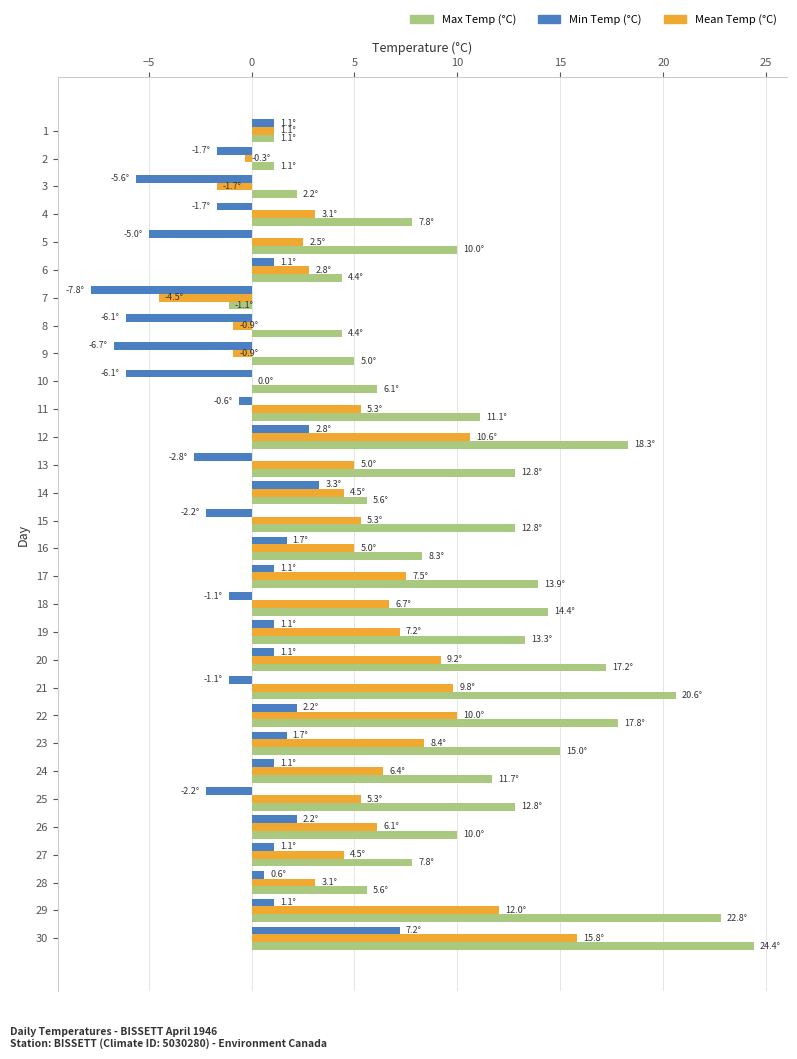

What are all the series names shown in the legend?

Max Temp (°C), Min Temp (°C), Mean Temp (°C)